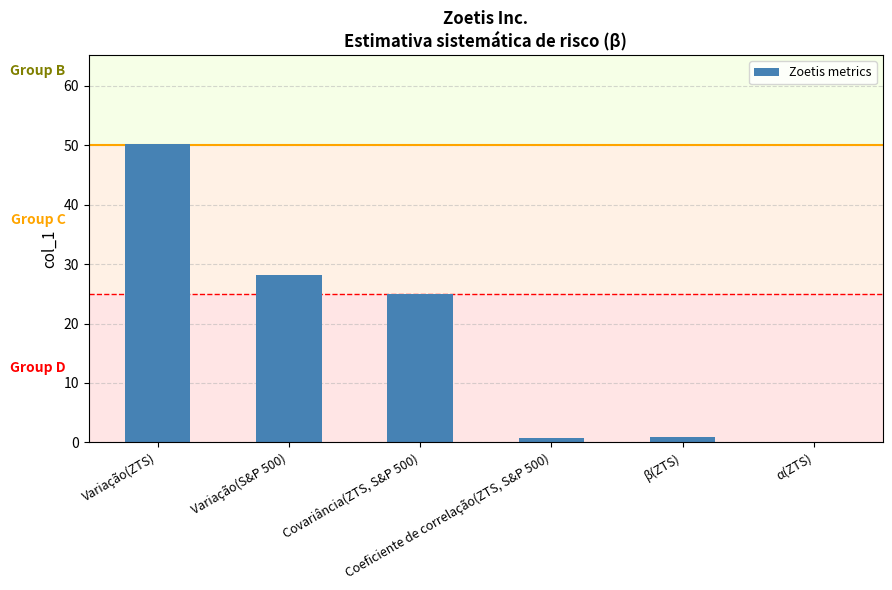

Where is the data nearest to the value 25?

Covariância(ZTS, S&P 500)